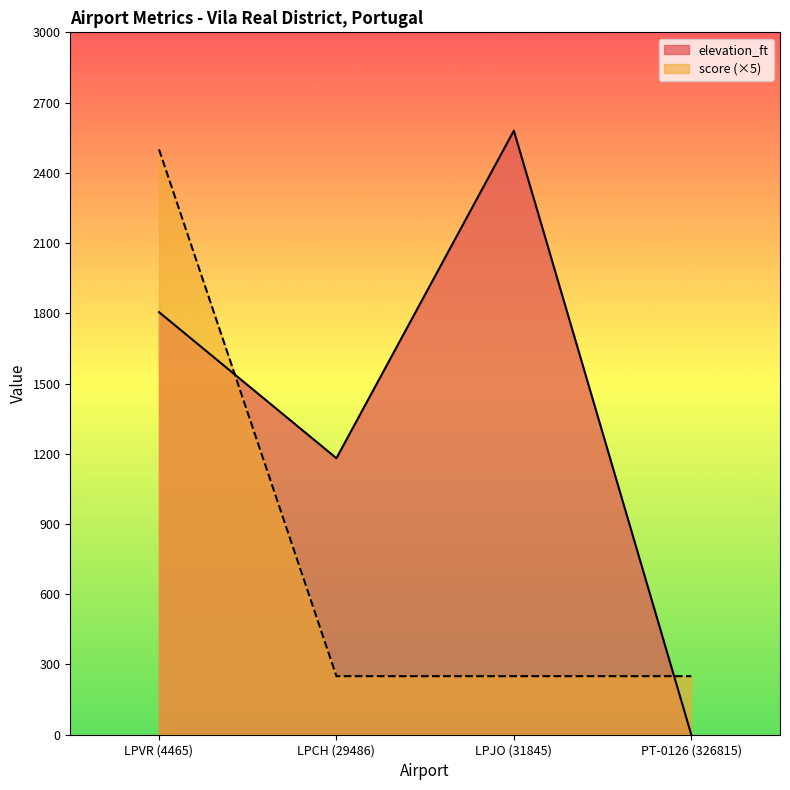

Reading left to right, what are all the values shown in this chart?

elevation_ft: 1805	1181	2580	0
score: 2500	250	250	250